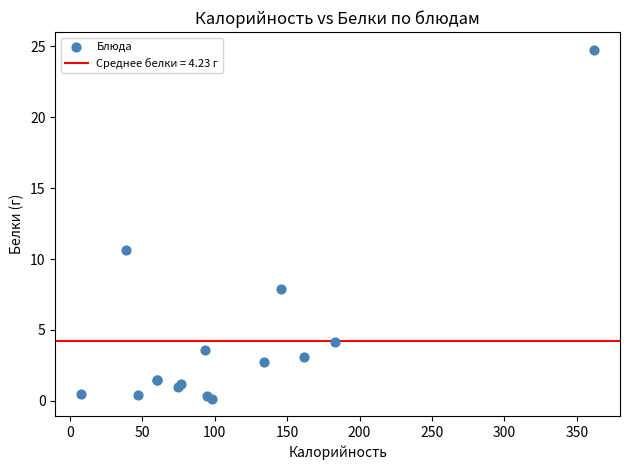

What Y value in the scatter plot is closest to 12?

10.7